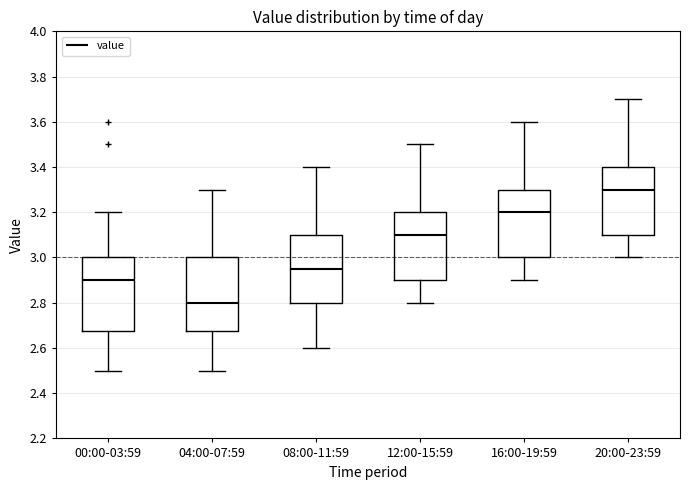

Reading left to right, read every box against the y-axis: the position of its median line, the range the box covers, and the ends of its whiskers. The values are not printed on the chart, so give them approximately, as read against the axis.

00:00-03:59: median 2.90, box 2.68 to 3.00, whiskers 2.50 to 3.20
04:00-07:59: median 2.80, box 2.68 to 3.00, whiskers 2.50 to 3.30
08:00-11:59: median 2.96, box 2.80 to 3.10, whiskers 2.60 to 3.40
12:00-15:59: median 3.10, box 2.90 to 3.20, whiskers 2.80 to 3.50
16:00-19:59: median 3.20, box 3.00 to 3.30, whiskers 2.90 to 3.60
20:00-23:59: median 3.30, box 3.10 to 3.40, whiskers 3.00 to 3.70